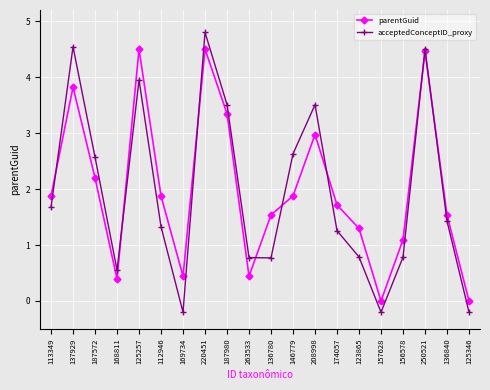

Is the value of acceptedConceptID_proxy at 156578 greater than the value of parentGuid at 146779?

No